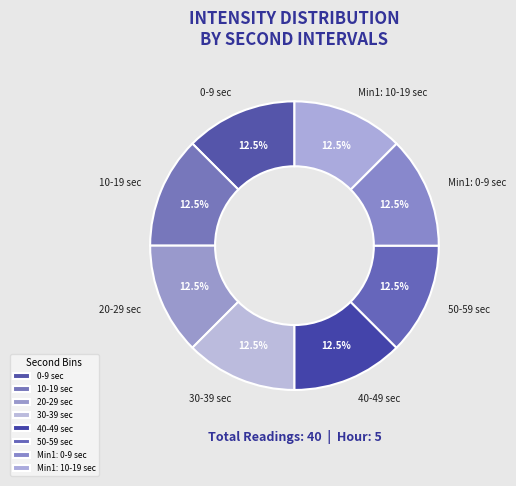

How much of the chart is everything except 40-49 sec?

87.5%